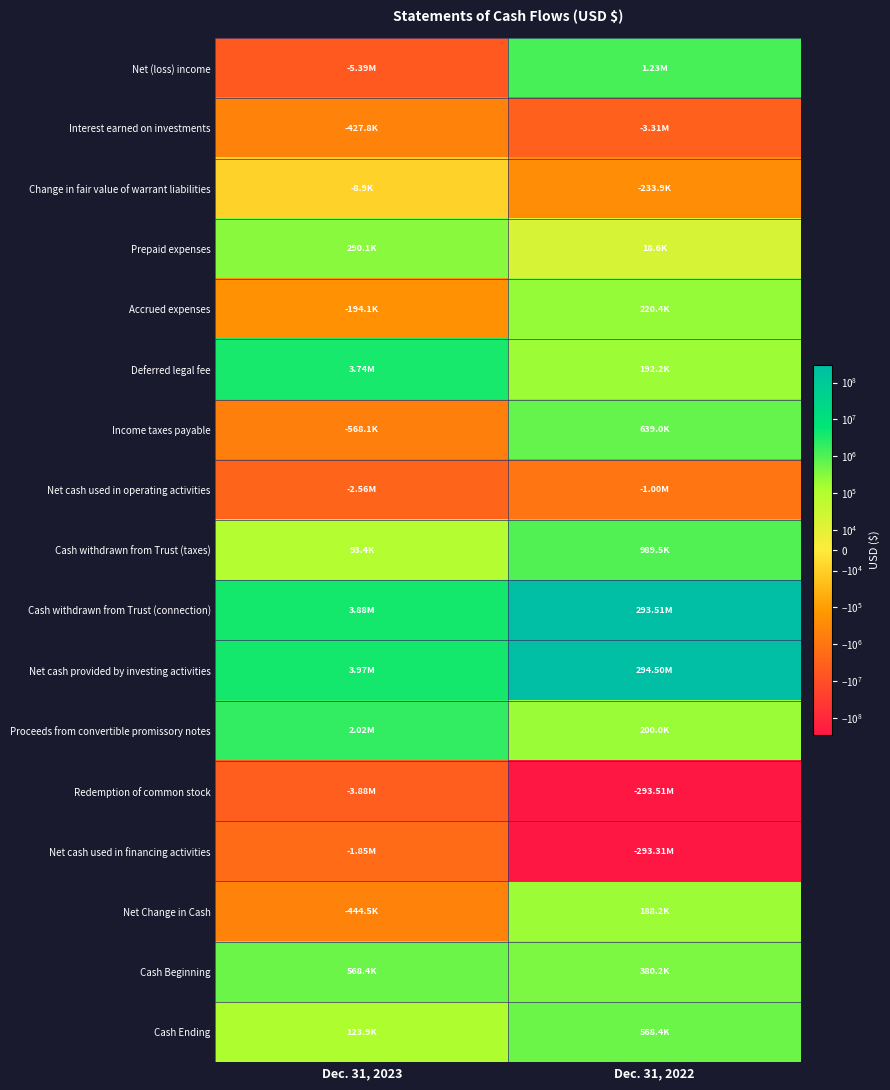

Which category has the highest value across all series?

Dec. 31, 2022